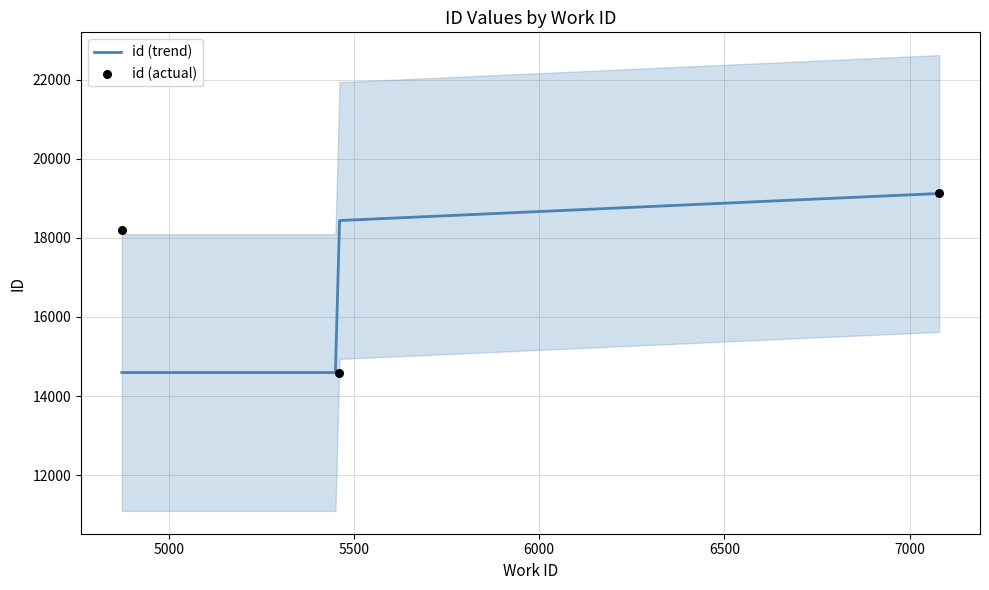

Approximately how many times larger is the value at 7080 compared to 4873?

1.1